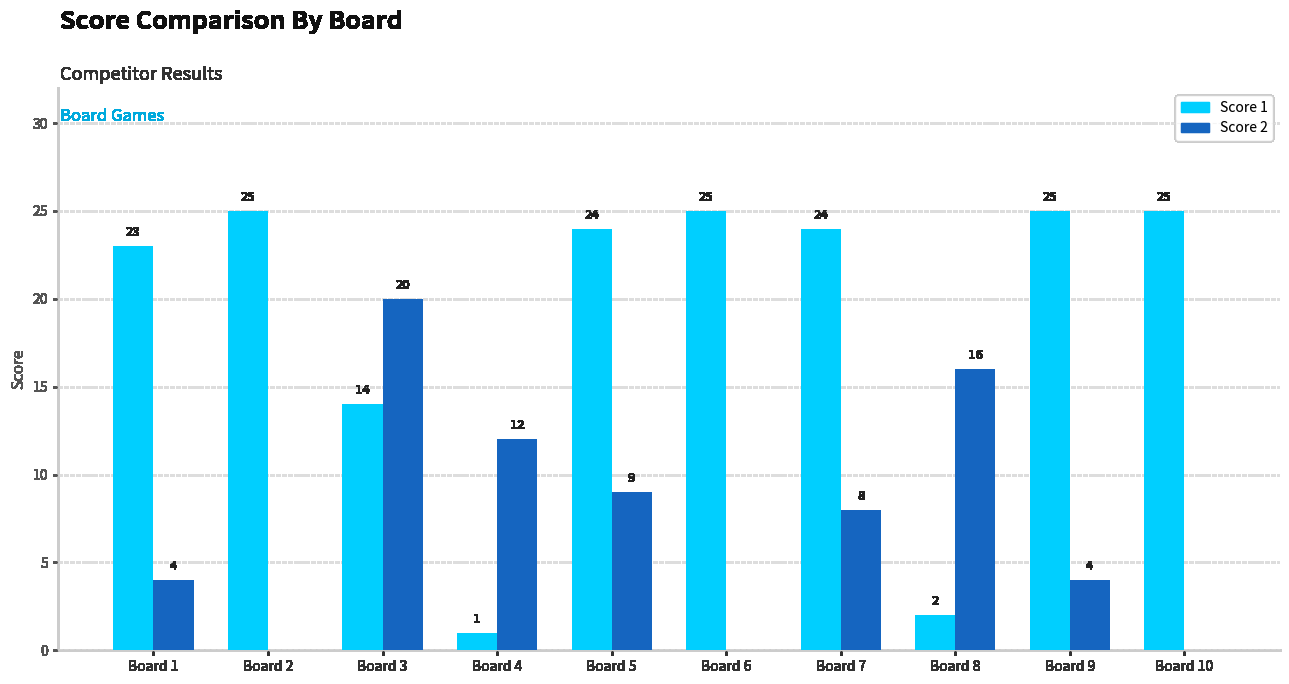

Where does the Score 2 series first go above 8?

Board 3